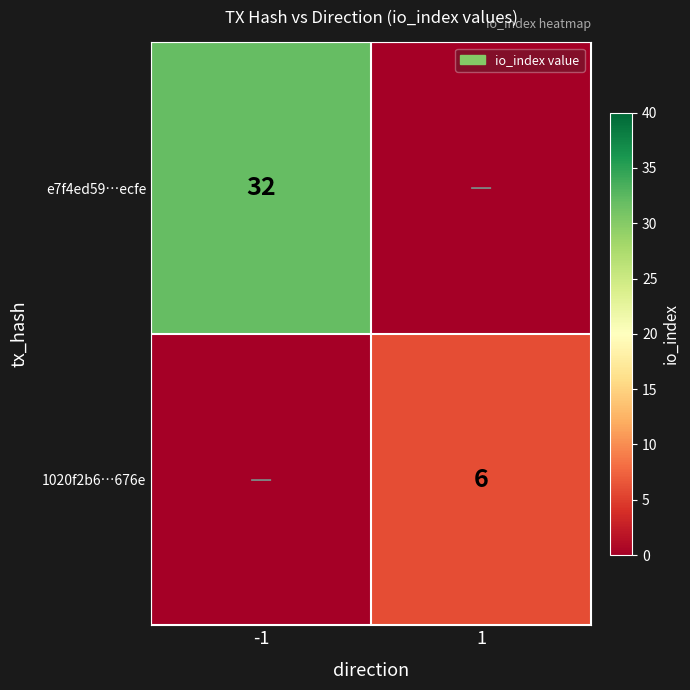

At which category is the sum across all series the highest?

-1